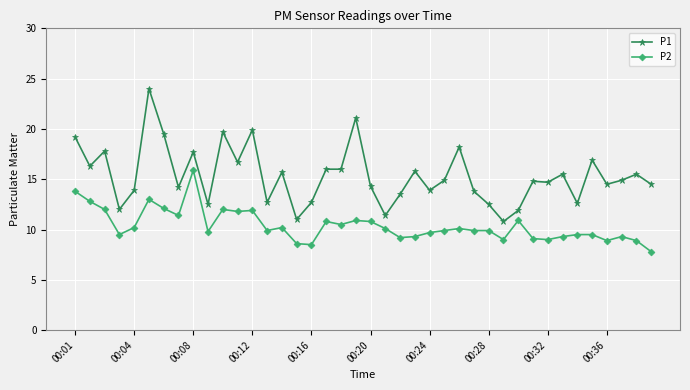

Rank the series by their maximum value, from highest to lowest.

P1, P2